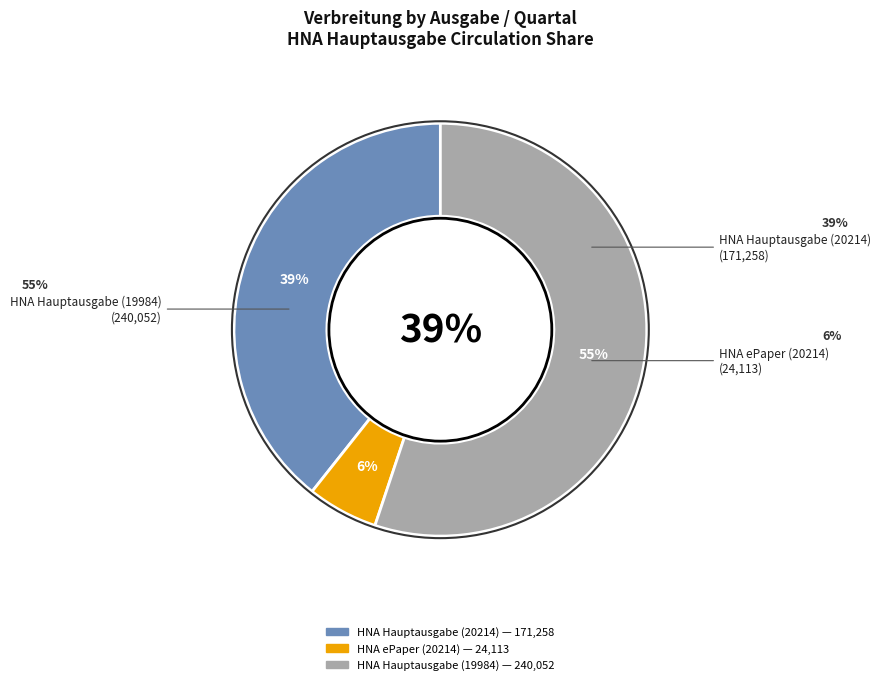

Does HNA Hauptausgabe (19984) account for over 50% of the chart?

Yes